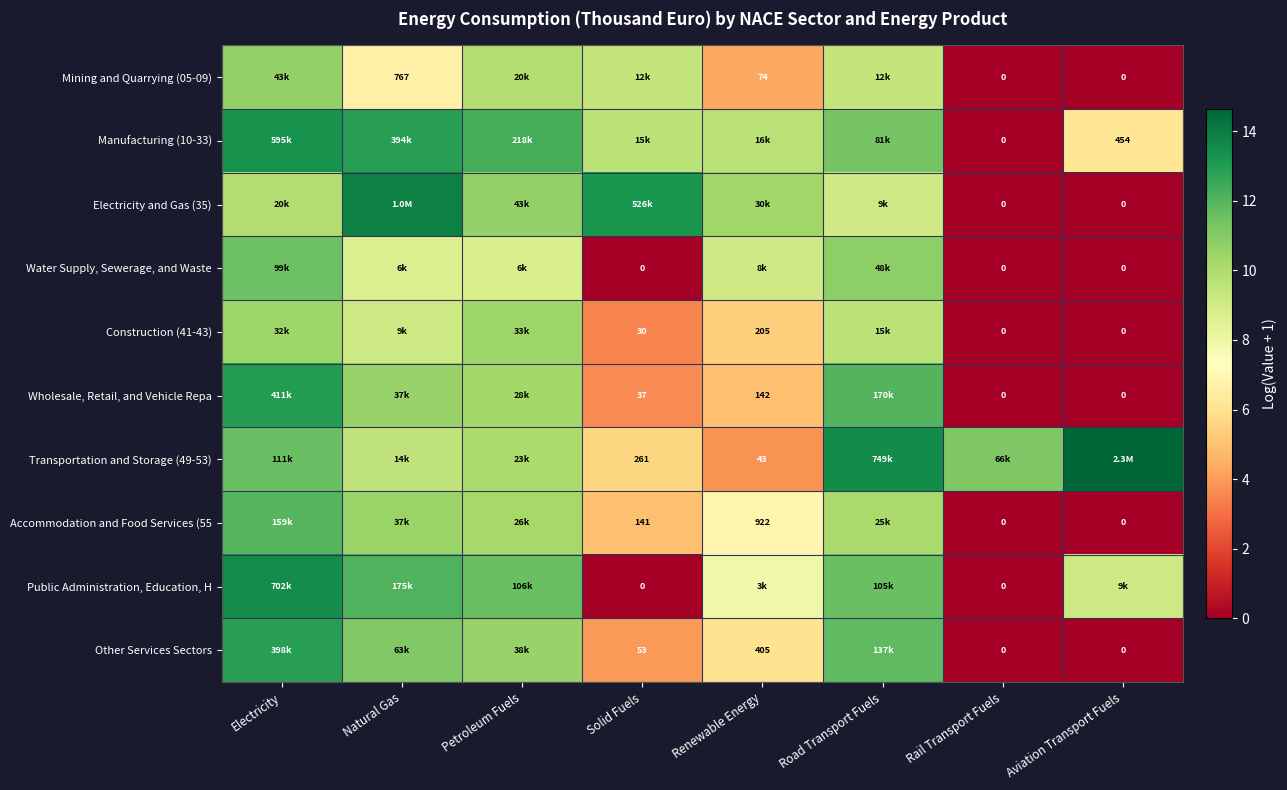

Is the value of Electricity and Gas (35) at Rail Transport Fuels greater than the value of Other Services Sectors at Renewable Energy?

No